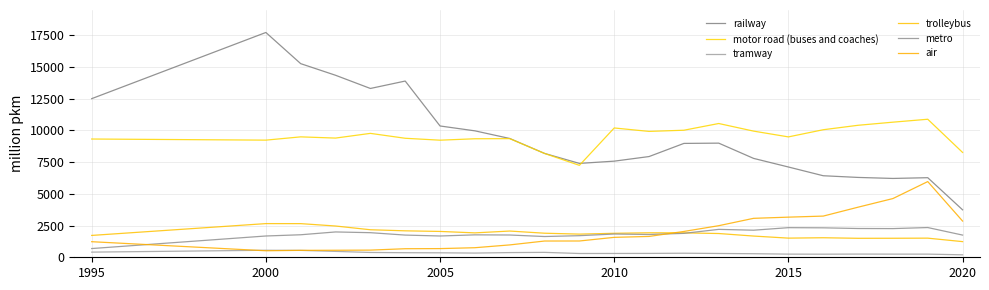

Does the chart have visible grid lines?

Yes